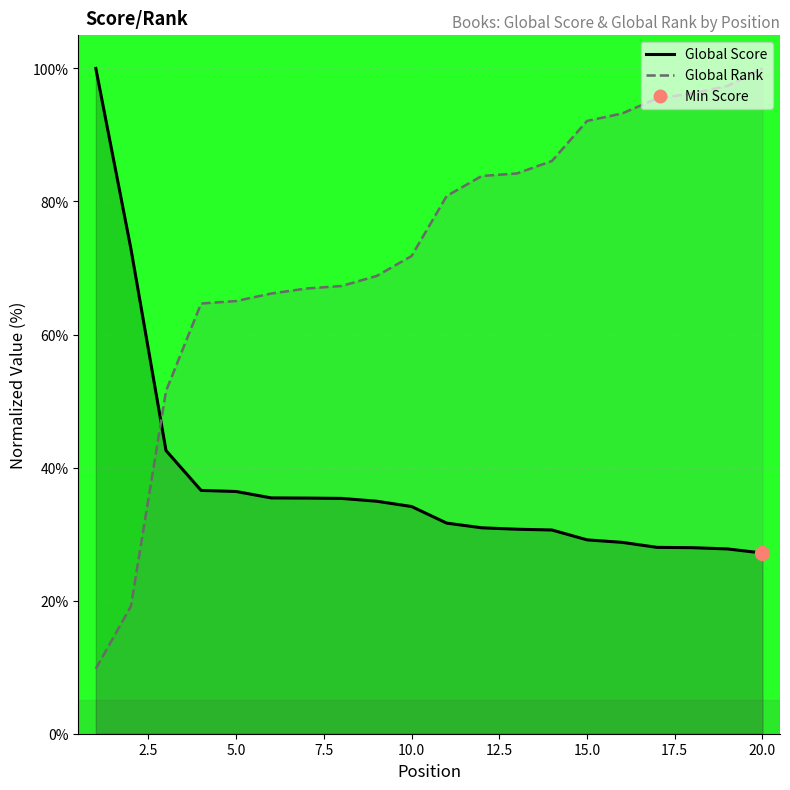

Reading right to left, transcribe all the data shown in this chart.

Global Score: 20=27.2	19=27.8	18=28.0	17=28.0	16=28.8	15=29.1	14=30.6	13=30.7	12=31.0	11=31.7	10=34.1	9=34.9	8=35.4	7=35.4	6=35.4	5=36.4	4=36.6	3=42.6	2=72.9	1=100.0
Global Rank: 20=100.0	19=97.4	18=96.2	17=95.5	16=93.2	15=92.1	14=86.1	13=84.2	12=83.8	11=80.8	10=71.8	9=68.8	8=67.3	7=66.9	6=66.2	5=65.0	4=64.7	3=51.5	2=19.2	1=9.8